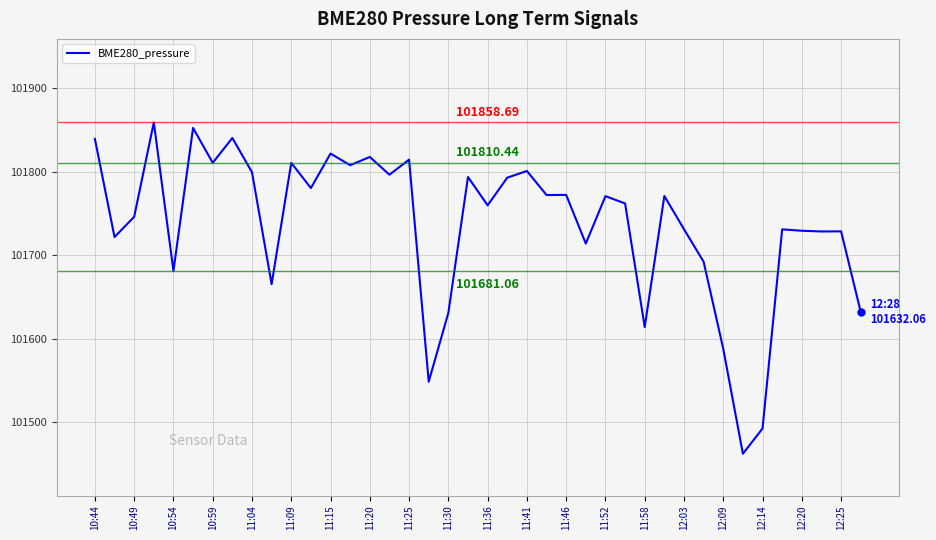

What is the label of the 2nd point from the left?

10:49